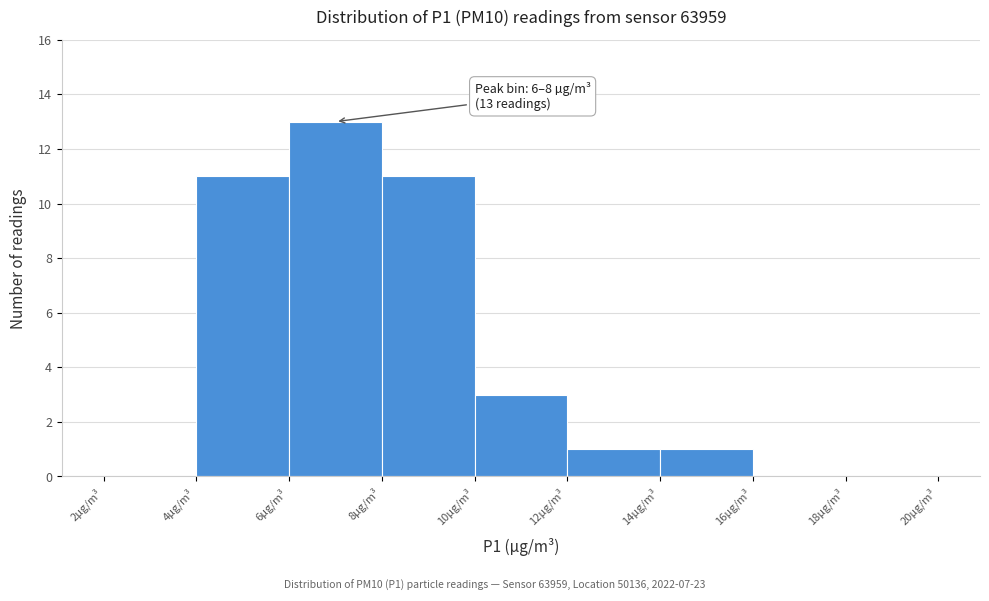

Over which range of the x-axis is the bar tallest?

6 to 8